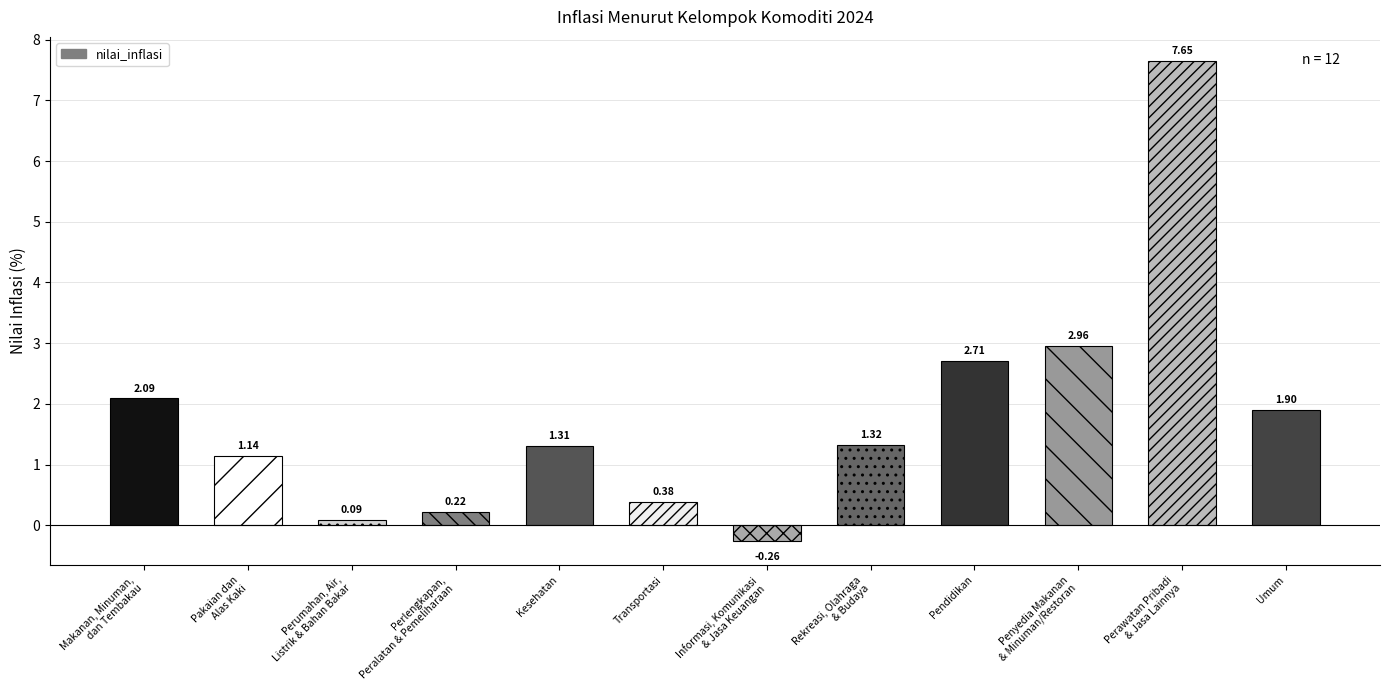

The value at Makanan, Minuman,
dan Tembakau is 0.5. True or false?

False